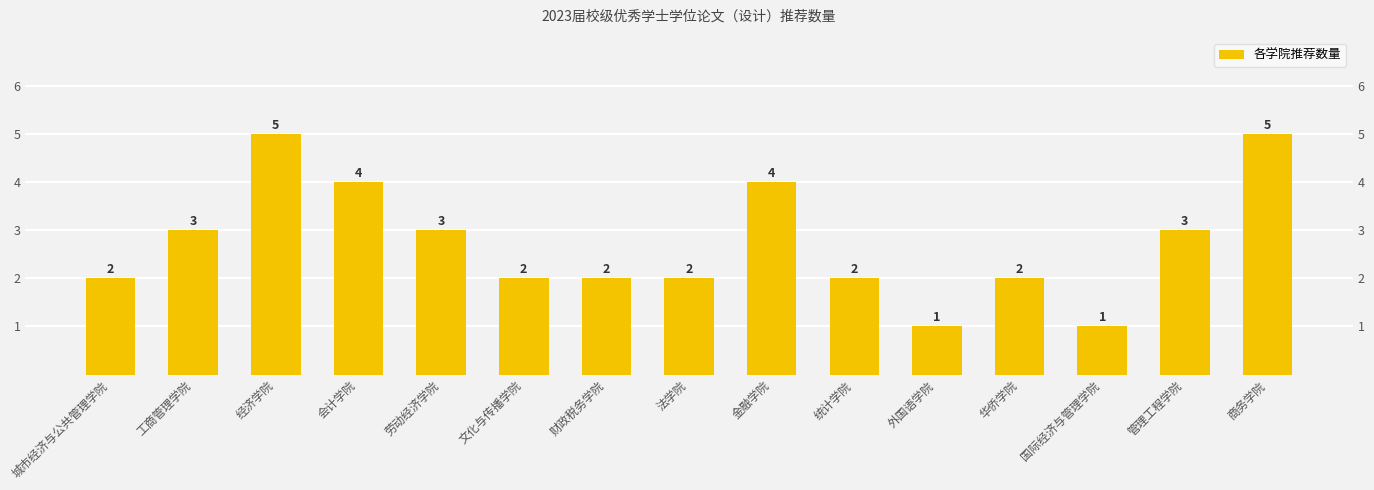

What is the ratio of the value at 商务学院 to the value at 国际经济与管理学院?

5.0